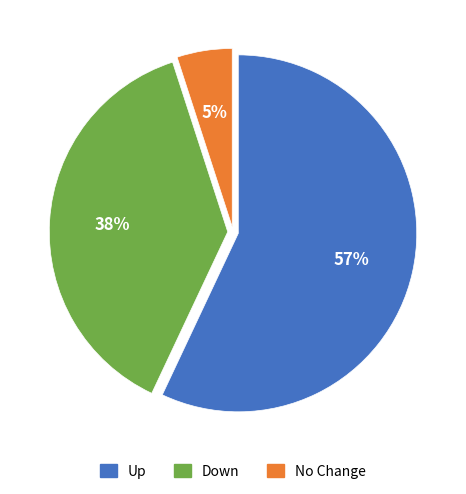

To the nearest percent, what is the difference between the largest and smallest slice percentages?

52%